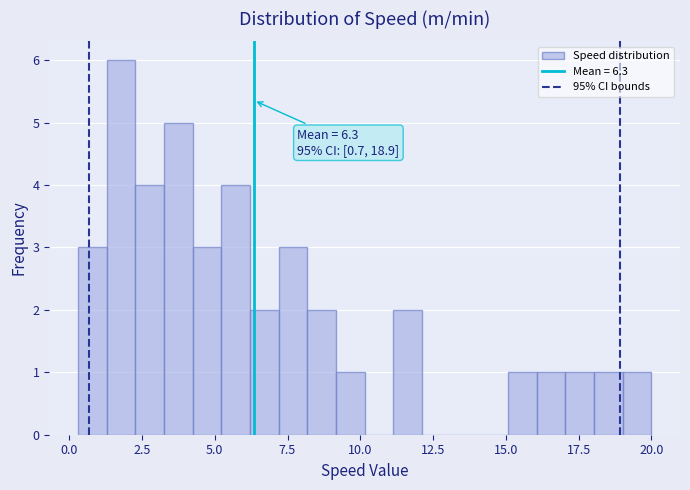

Around what value on the x-axis is the tallest bar? Give the approximate position of its centre, as read against the axis.

2.0